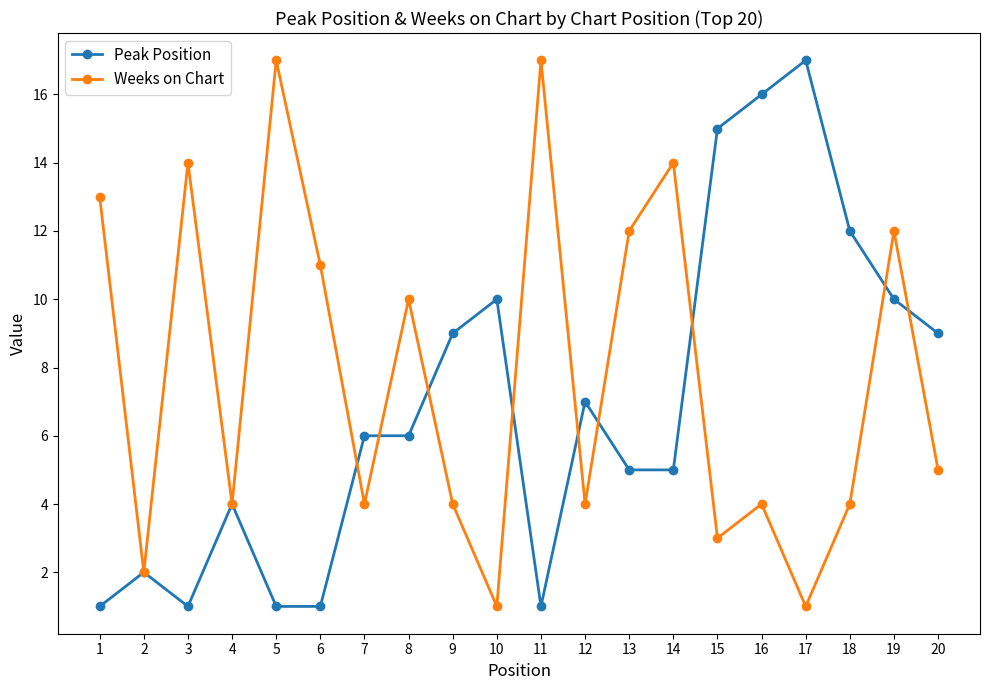

What is the sum of all Peak Position values?

138